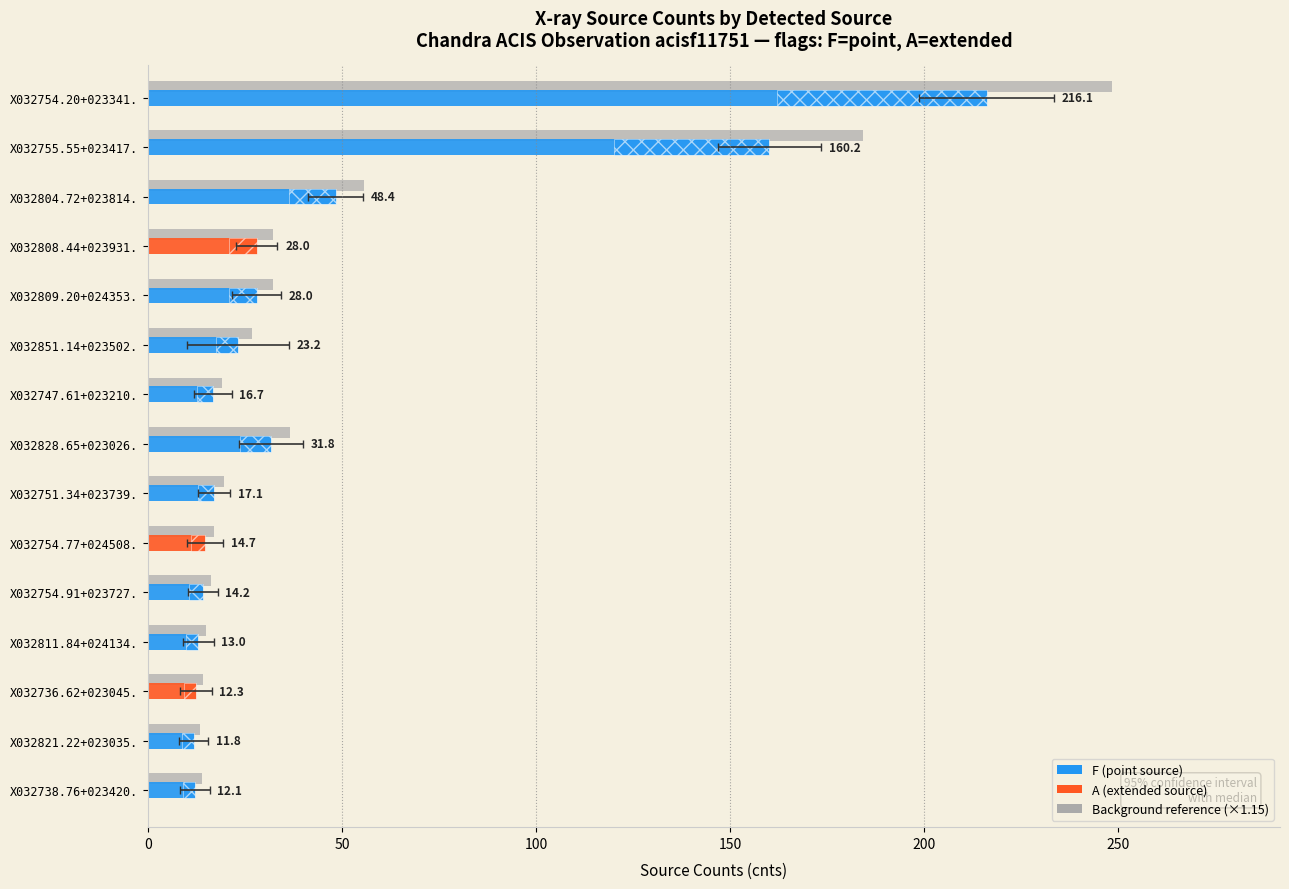

The value of cnts_err at dx is 12.1. True or false?

False